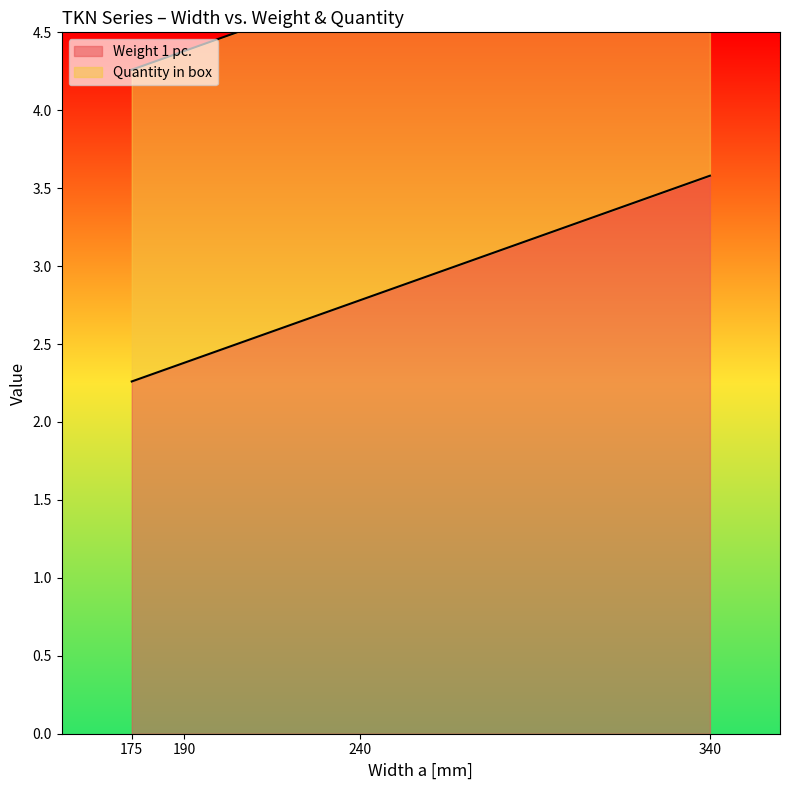

What is the sum of the values at 340 and 240?

6.4